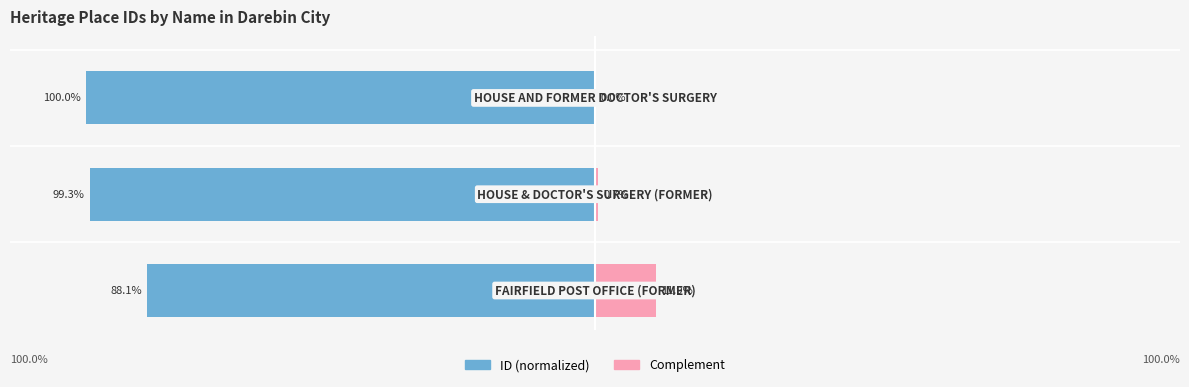

Is it true that Complement equals 0.2 at −100?

False